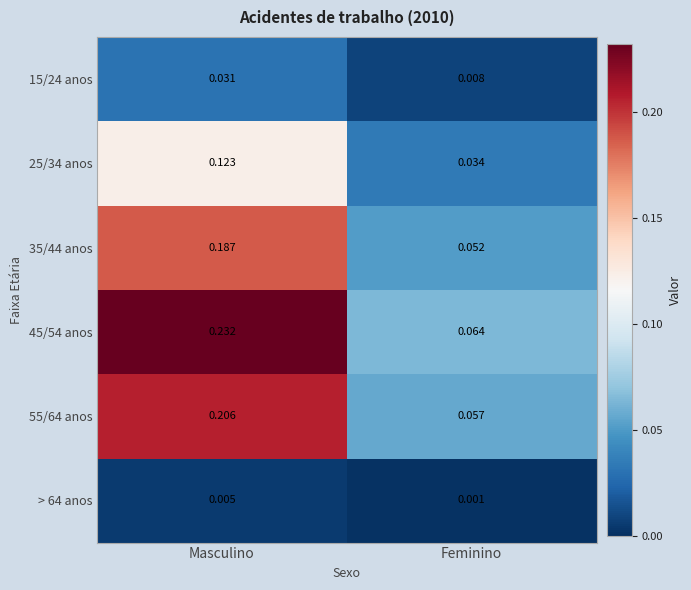

Which category has the lowest value across all series?

Feminino